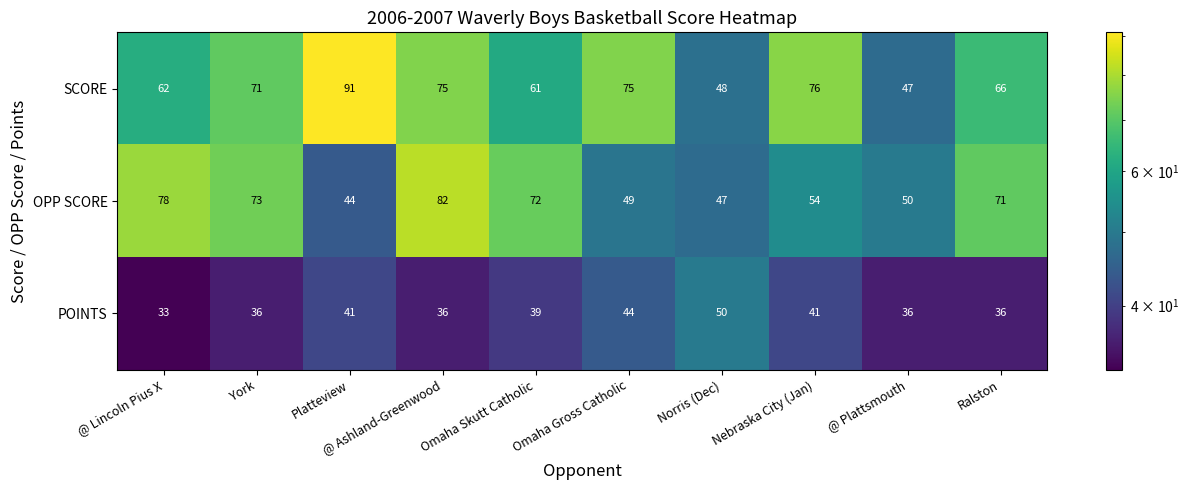

At which category is the sum across all series the highest?

@ Ashland-Greenwood